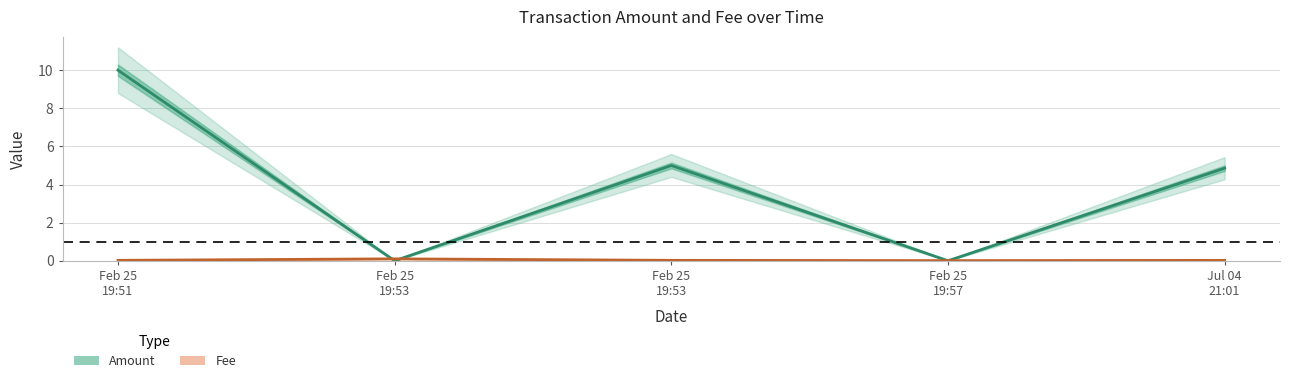

What is the label of the 5th point from the left?

Jul 04
21:01